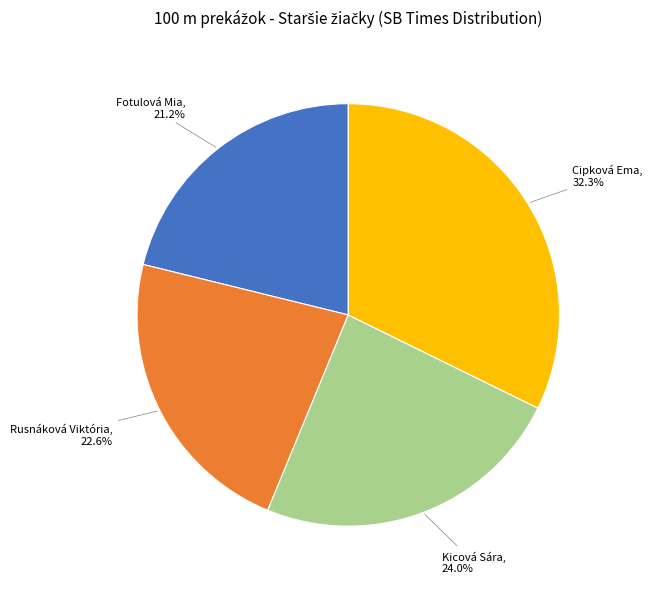

Which slice is the largest?

Cipková Ema